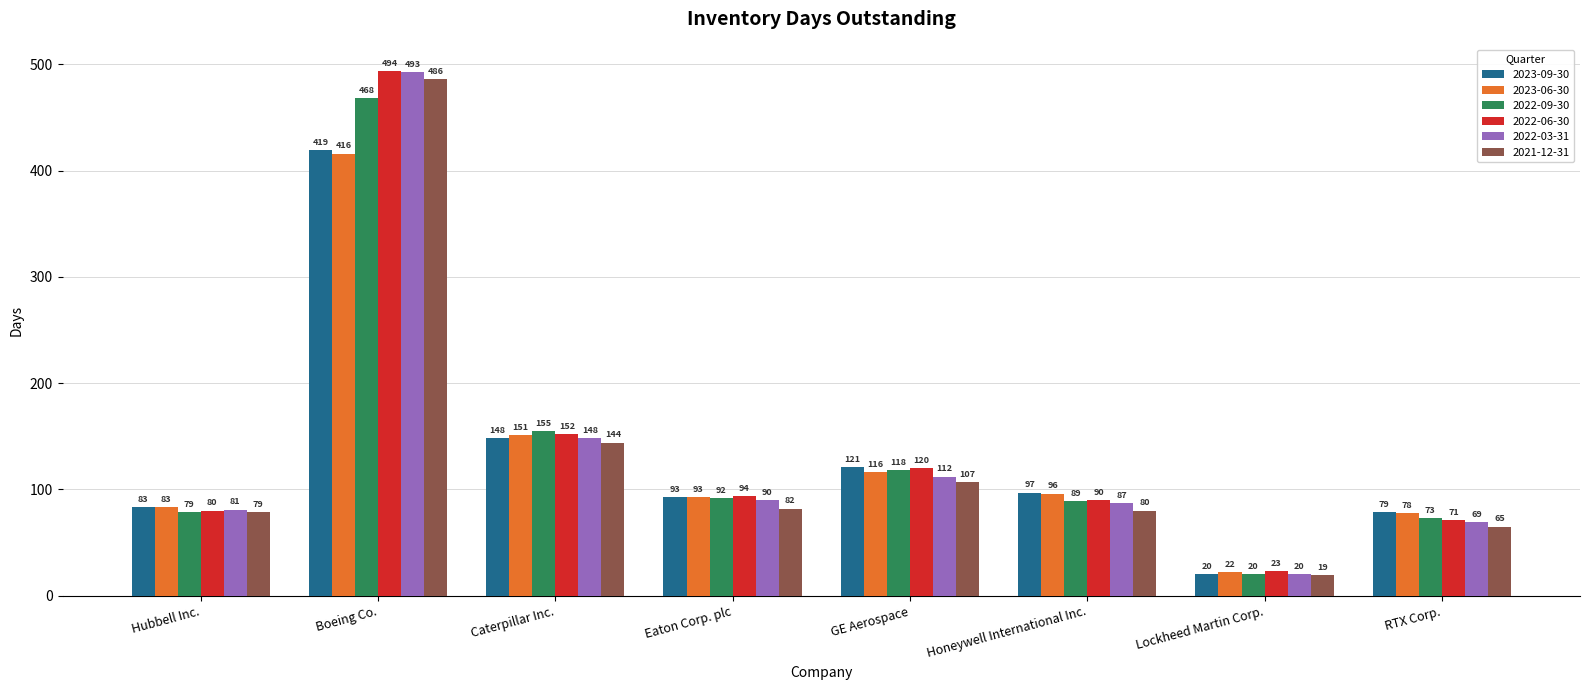

Reading left to right, extract all data points from this chart.

2023-09-30: Hubbell Inc.=83	Boeing Co.=419	Caterpillar Inc.=148	Eaton Corp. plc=93	GE Aerospace=121	Honeywell International Inc.=97	Lockheed Martin Corp.=20	RTX Corp.=79
2023-06-30: Hubbell Inc.=83	Boeing Co.=416	Caterpillar Inc.=151	Eaton Corp. plc=93	GE Aerospace=116	Honeywell International Inc.=96	Lockheed Martin Corp.=22	RTX Corp.=78
2022-09-30: Hubbell Inc.=79	Boeing Co.=468	Caterpillar Inc.=155	Eaton Corp. plc=92	GE Aerospace=118	Honeywell International Inc.=89	Lockheed Martin Corp.=20	RTX Corp.=73
2022-06-30: Hubbell Inc.=80	Boeing Co.=494	Caterpillar Inc.=152	Eaton Corp. plc=94	GE Aerospace=120	Honeywell International Inc.=90	Lockheed Martin Corp.=23	RTX Corp.=71
2022-03-31: Hubbell Inc.=81	Boeing Co.=493	Caterpillar Inc.=148	Eaton Corp. plc=90	GE Aerospace=112	Honeywell International Inc.=87	Lockheed Martin Corp.=20	RTX Corp.=69
2021-12-31: Hubbell Inc.=79	Boeing Co.=486	Caterpillar Inc.=144	Eaton Corp. plc=82	GE Aerospace=107	Honeywell International Inc.=80	Lockheed Martin Corp.=19	RTX Corp.=65